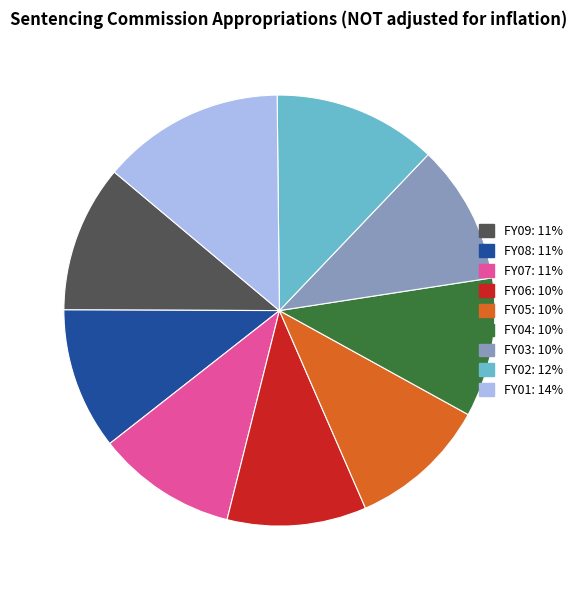

Is it true that FY05: 10% is 1% of the pie?

False